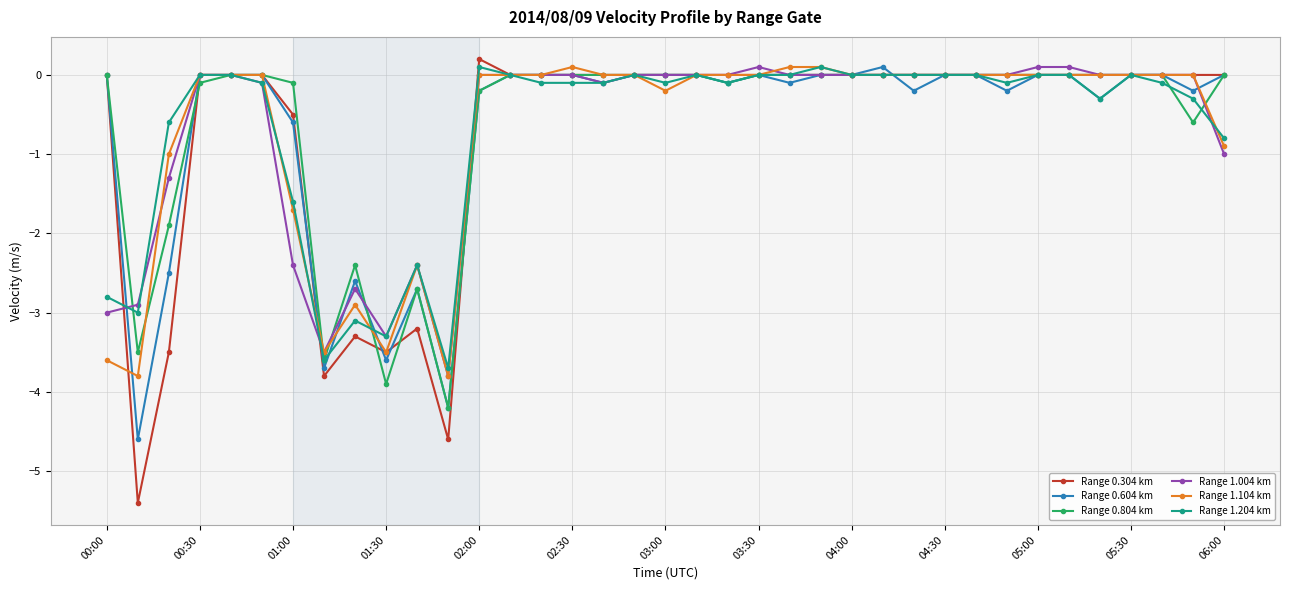

What is the lowest value of the Range 0.604 km series?

-4.6